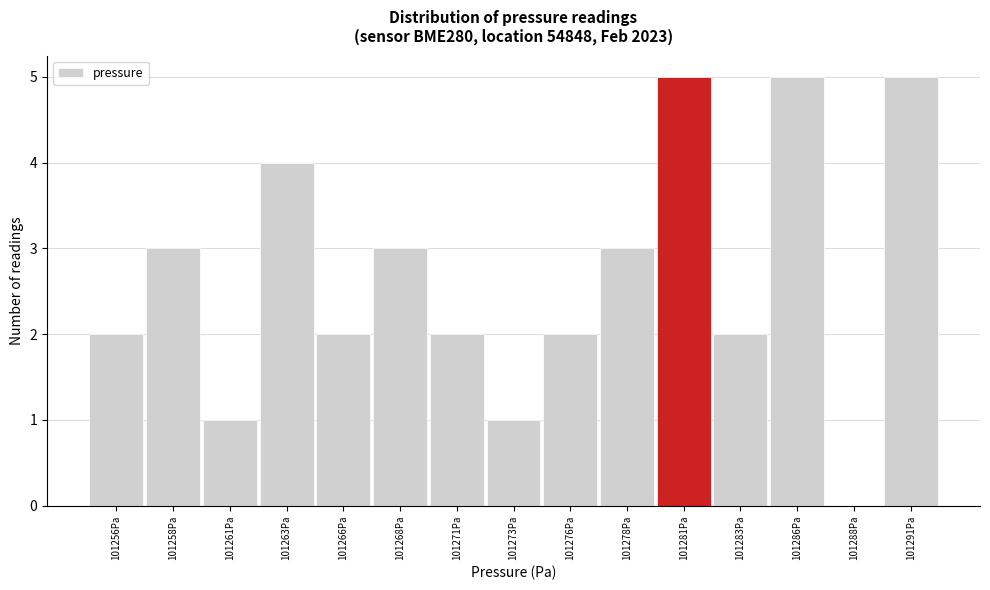

Reading left to right, what are all the values shown in this chart?

101256Pa=2	101258Pa=3	101261Pa=1	101263Pa=4	101266Pa=2	101268Pa=3	101271Pa=2	101273Pa=1	101276Pa=2	101278Pa=3	101281Pa=5	101283Pa=2	101286Pa=5	101288Pa=0	101291Pa=5